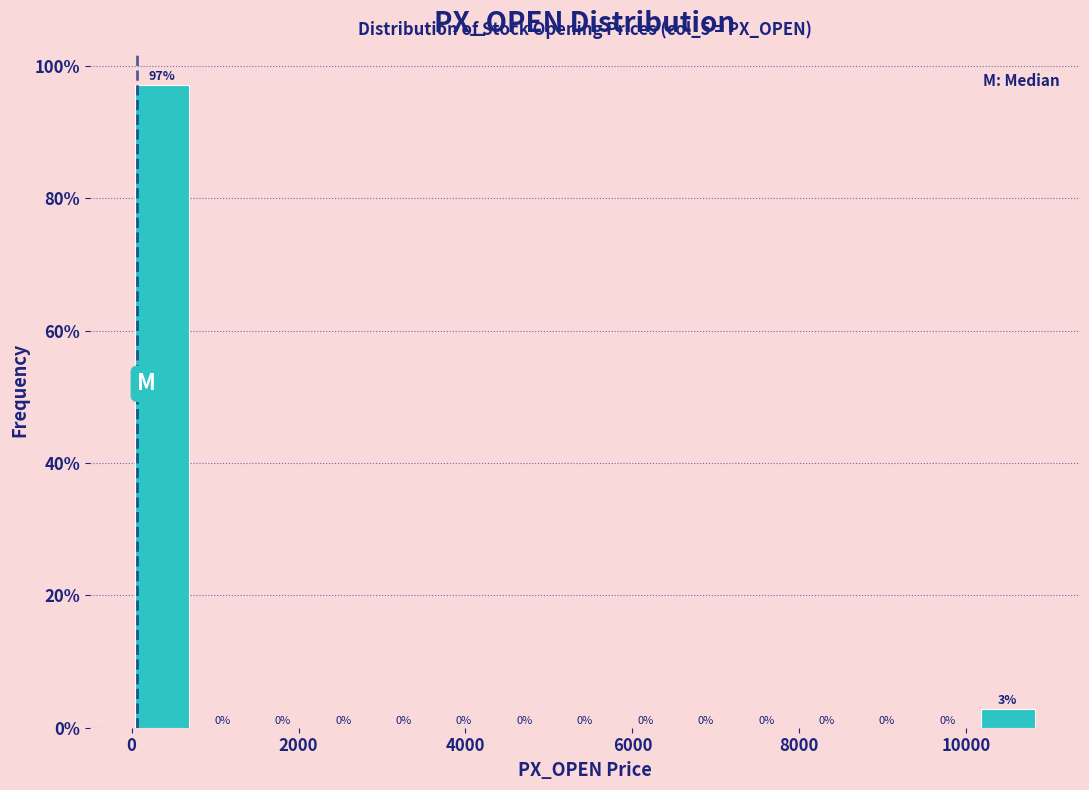

Around what value on the x-axis is the tallest bar? Give the approximate position of its centre, as read against the axis.

400